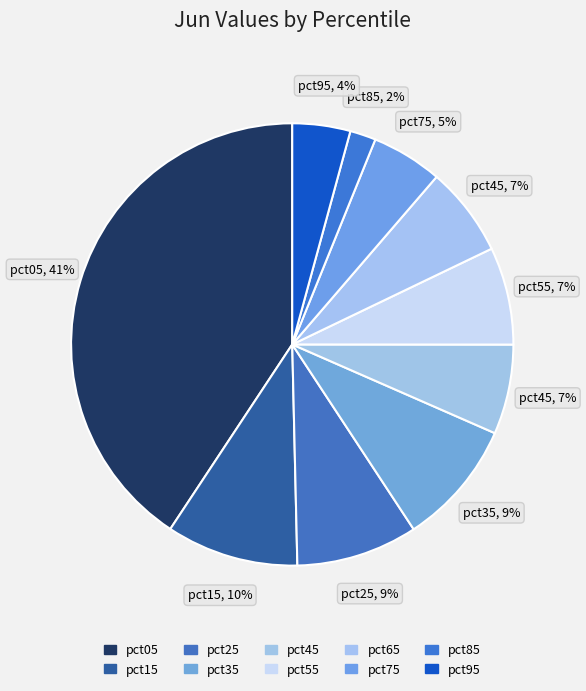

What is the change in value from pct15 to pct95?

-0.1